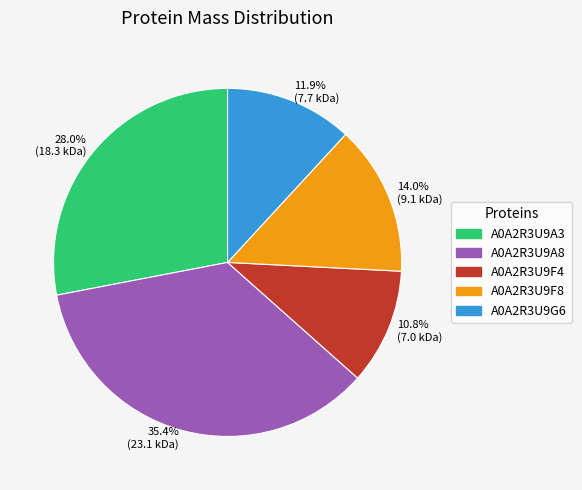

Is there a majority slice in this chart?

No